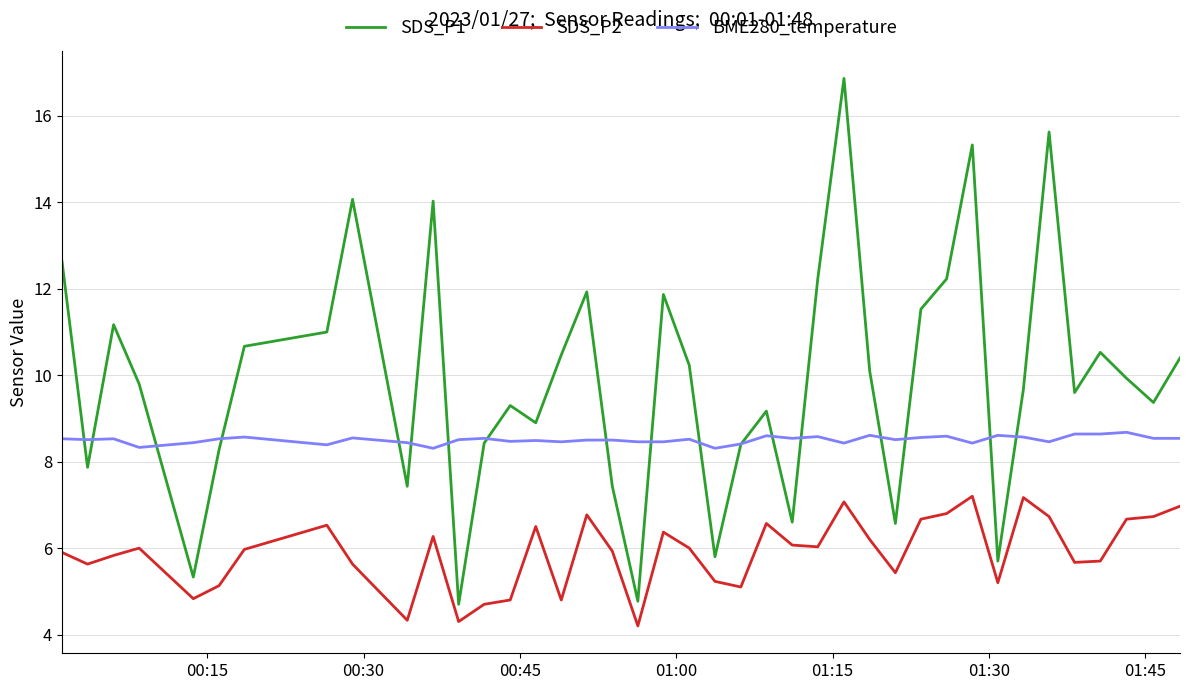

At how many categories does at least one series exceed 9?

26